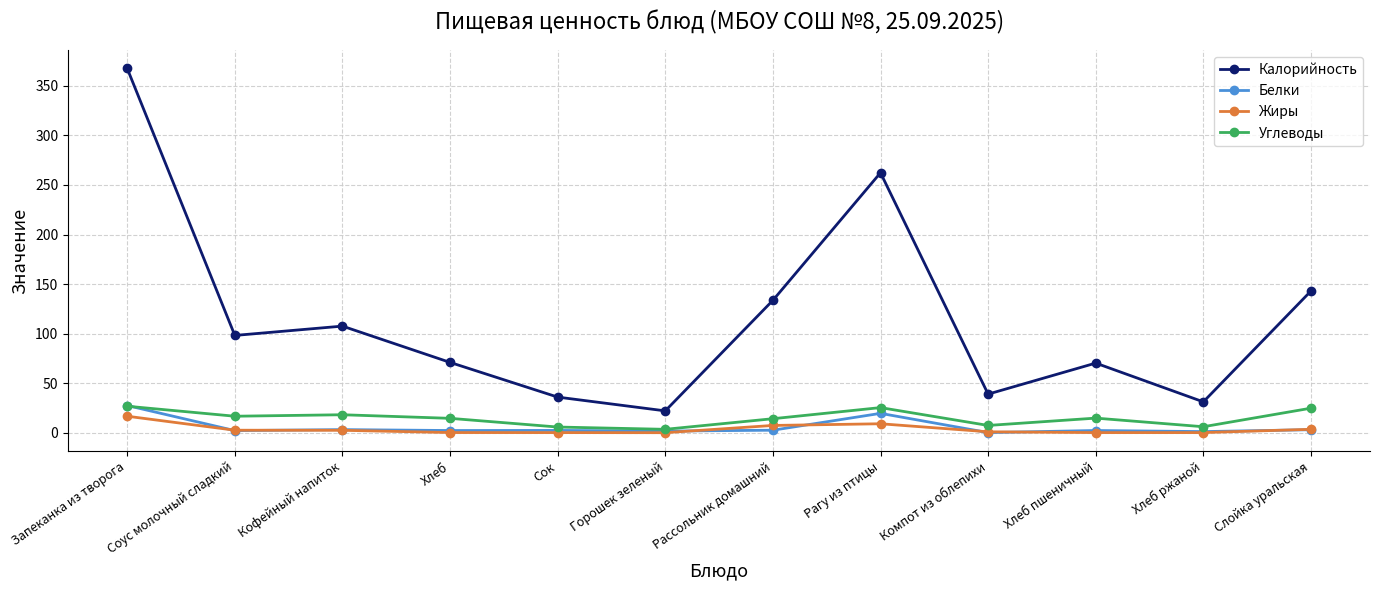

At which label does Калорийность first exceed 98?

Запеканка из творога